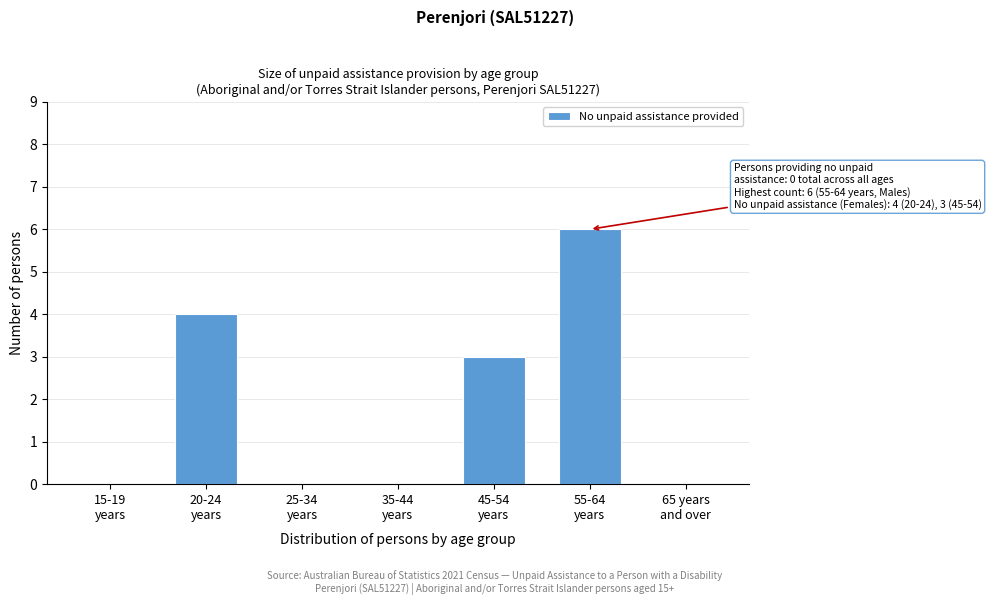

What is the greatest value displayed?

6